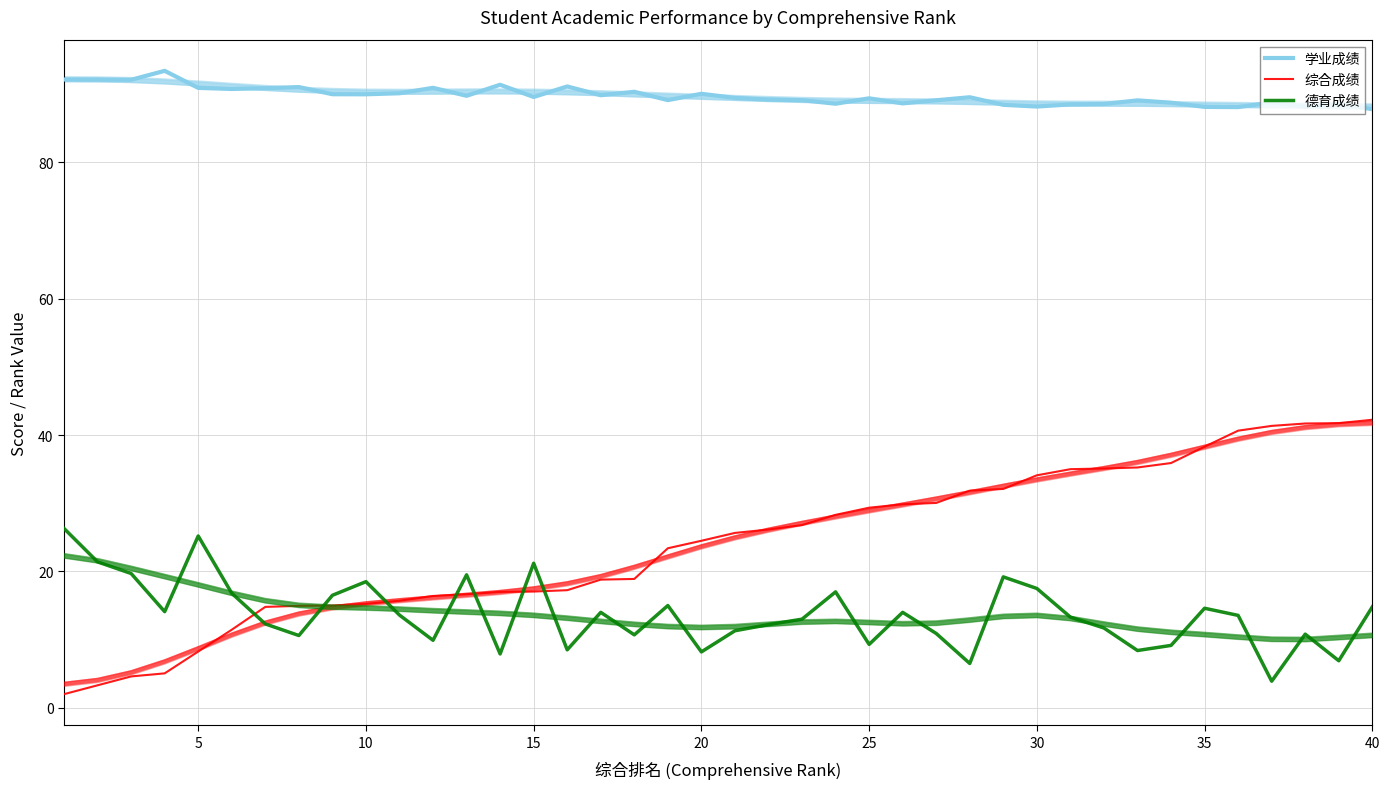

Does the chart display data point markers on the line(s)?

No